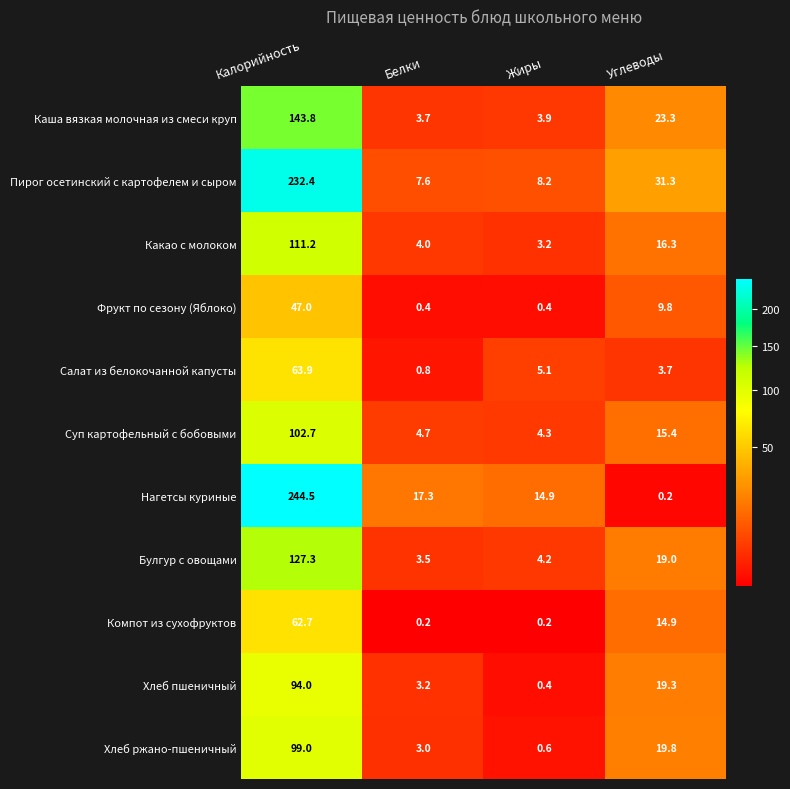

List the labels in order of Каша вязкая молочная из смеси круп value, largest first.

Калорийность, Углеводы, Жиры, Белки